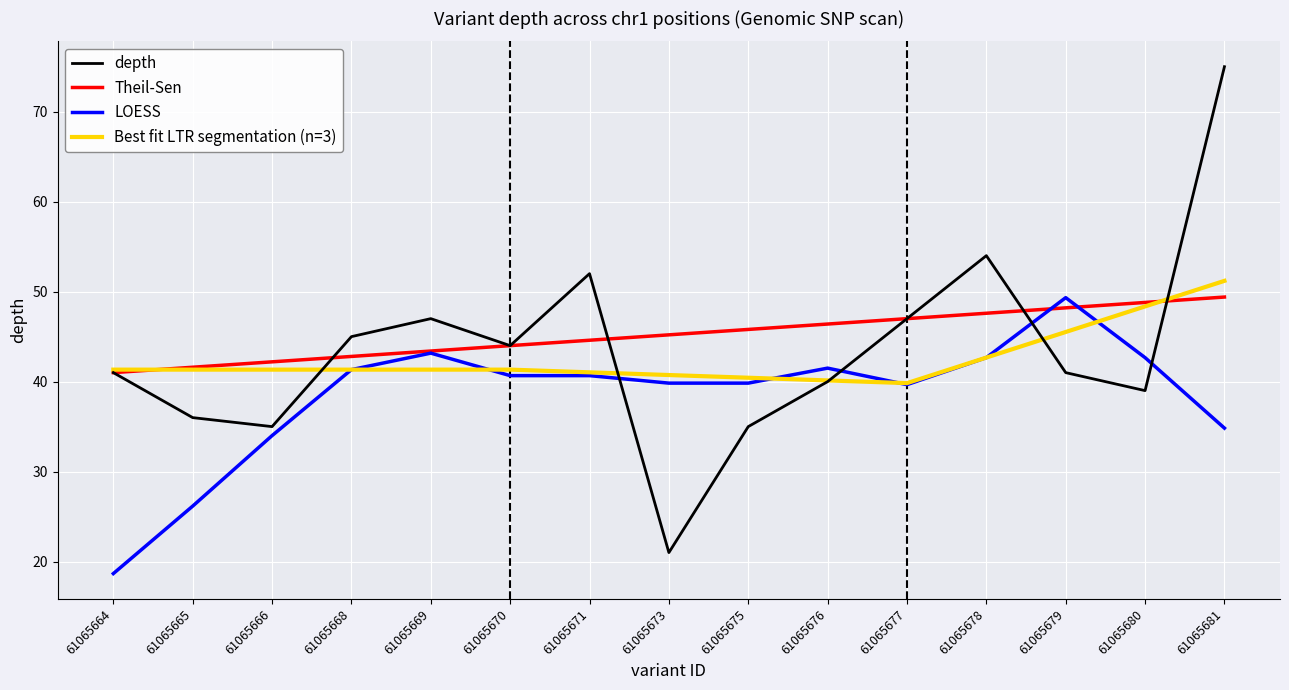

What is the sum of all values?

652